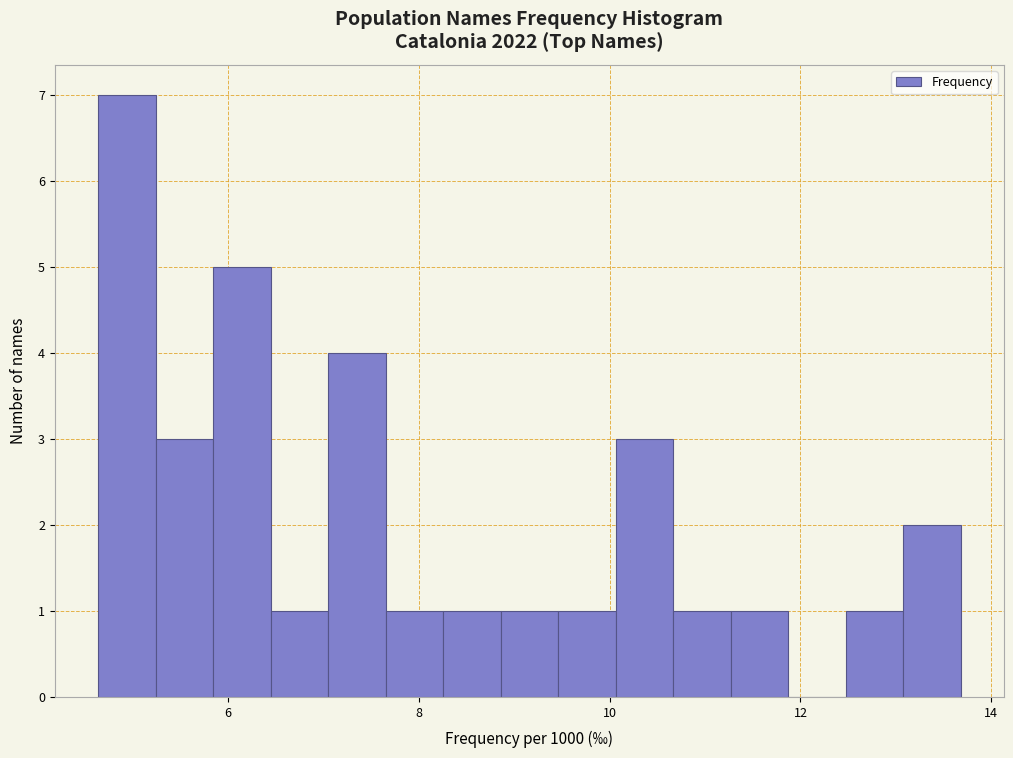

Around what value on the x-axis is the tallest bar? Give the approximate position of its centre, as read against the axis.

5.0